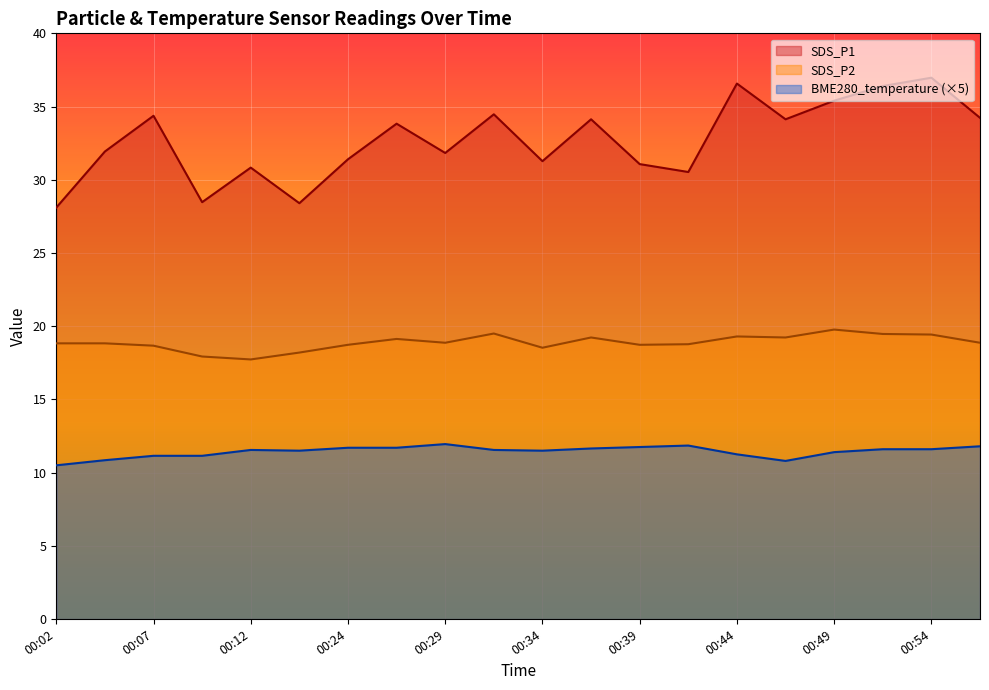

Reading right to left, transcribe all the data shown in this chart.

SDS_P1: 34.2	37.0	36.4	35.4	34.1	36.6	30.5	31.1	34.1	31.3	34.5	31.8	33.8	31.4	28.4	30.8	28.5	34.4	31.9	28.1
SDS_P2: 18.9	19.4	19.5	19.8	19.2	19.3	18.8	18.7	19.2	18.5	19.5	18.9	19.1	18.7	18.2	17.7	17.9	18.7	18.8	18.8
BME280_temperature: 11.8	11.6	11.6	11.4	10.8	11.2	11.9	11.8	11.7	11.5	11.6	12.0	11.7	11.7	11.5	11.6	11.2	11.2	10.8	10.5